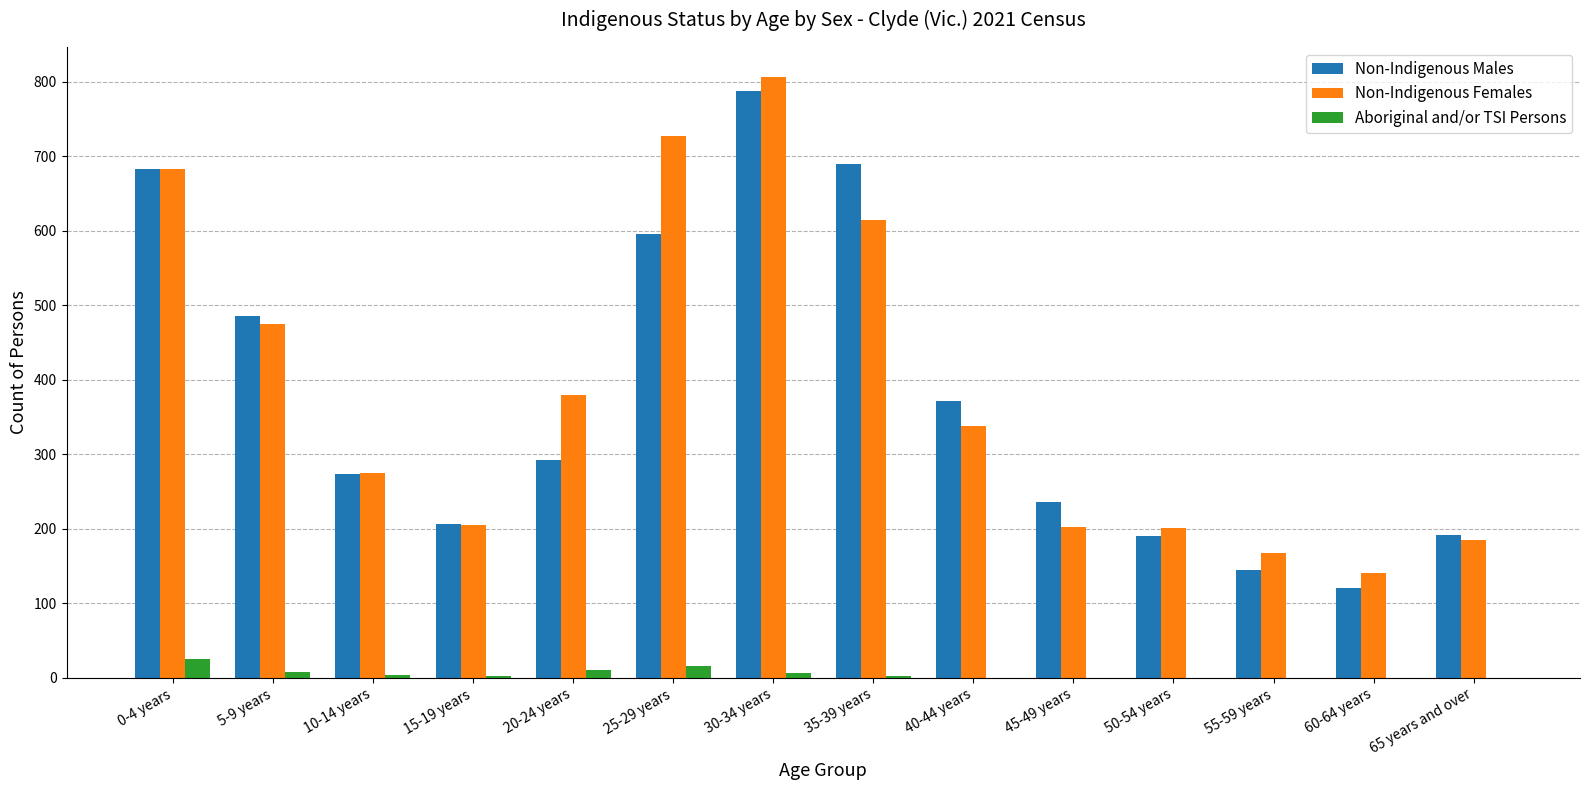

How many distinct data groups are displayed?

3